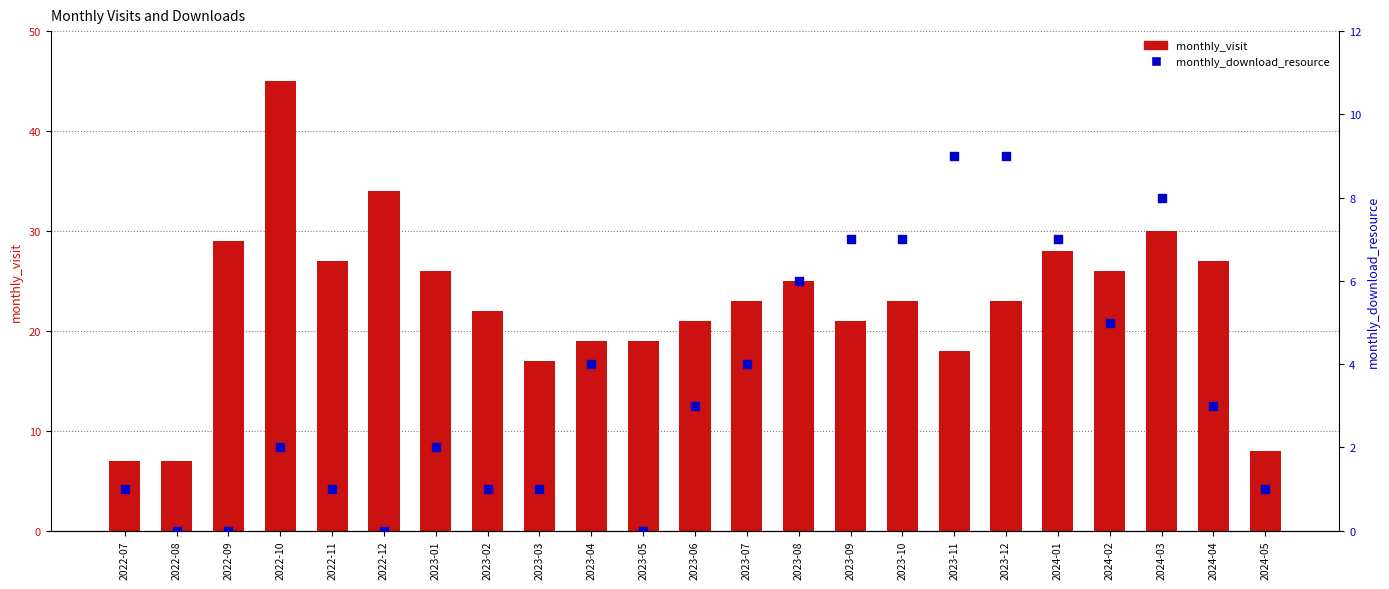

What are all the series names shown in the legend?

monthly_visit, monthly_download_resource